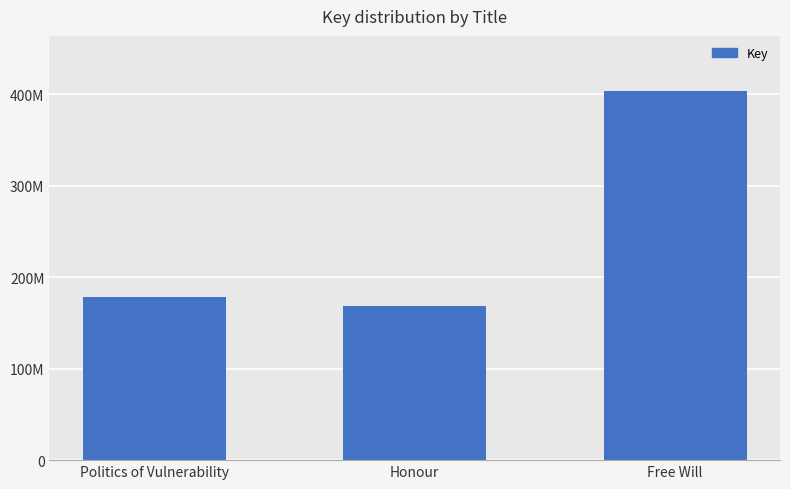

Reading left to right, list all the values displayed in this chart.

178426325	168427019	403210370